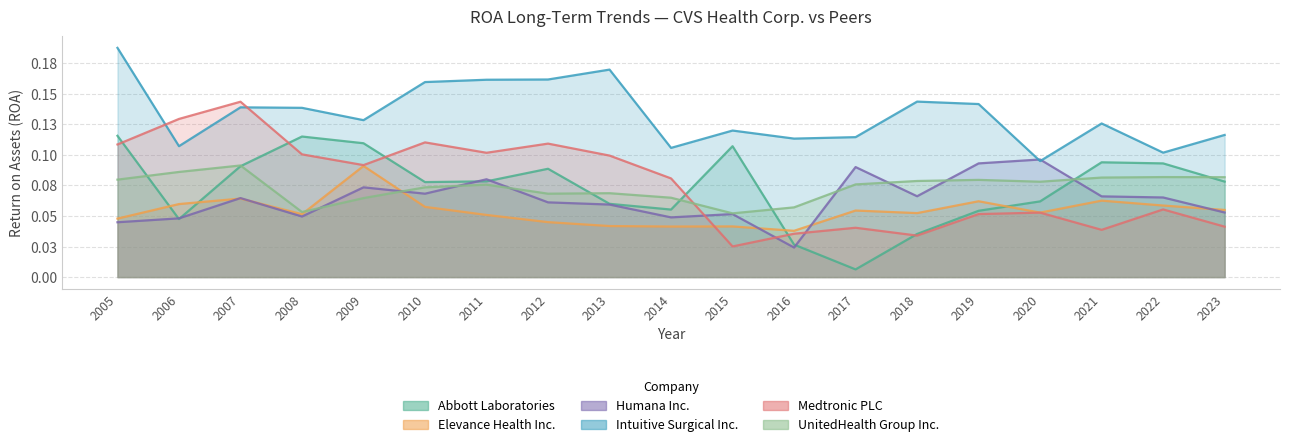

Reading left to right, transcribe all the data shown in this chart.

Abbott Laboratories: 2005=0.1	2006=0.0	2007=0.1	2008=0.1	2009=0.1	2010=0.1	2011=0.1	2012=0.1	2013=0.1	2014=0.1	2015=0.1	2016=0.0	2017=0.0	2018=0.0	2019=0.1	2020=0.1	2021=0.1	2022=0.1	2023=0.1
Elevance Health Inc.: 2005=0.0	2006=0.1	2007=0.1	2008=0.1	2009=0.1	2010=0.1	2011=0.1	2012=0.0	2013=0.0	2014=0.0	2015=0.0	2016=0.0	2017=0.1	2018=0.1	2019=0.1	2020=0.1	2021=0.1	2022=0.1	2023=0.1
Humana Inc.: 2005=0.0	2006=0.0	2007=0.1	2008=0.0	2009=0.1	2010=0.1	2011=0.1	2012=0.1	2013=0.1	2014=0.0	2015=0.1	2016=0.0	2017=0.1	2018=0.1	2019=0.1	2020=0.1	2021=0.1	2022=0.1	2023=0.1
Intuitive Surgical Inc.: 2005=0.2	2006=0.1	2007=0.1	2008=0.1	2009=0.1	2010=0.2	2011=0.2	2012=0.2	2013=0.2	2014=0.1	2015=0.1	2016=0.1	2017=0.1	2018=0.1	2019=0.1	2020=0.1	2021=0.1	2022=0.1	2023=0.1
Medtronic PLC: 2005=0.1	2006=0.1	2007=0.1	2008=0.1	2009=0.1	2010=0.1	2011=0.1	2012=0.1	2013=0.1	2014=0.1	2015=0.0	2016=0.0	2017=0.0	2018=0.0	2019=0.1	2020=0.1	2021=0.0	2022=0.1	2023=0.0
UnitedHealth Group Inc.: 2005=0.1	2006=0.1	2007=0.1	2008=0.1	2009=0.1	2010=0.1	2011=0.1	2012=0.1	2013=0.1	2014=0.1	2015=0.1	2016=0.1	2017=0.1	2018=0.1	2019=0.1	2020=0.1	2021=0.1	2022=0.1	2023=0.1